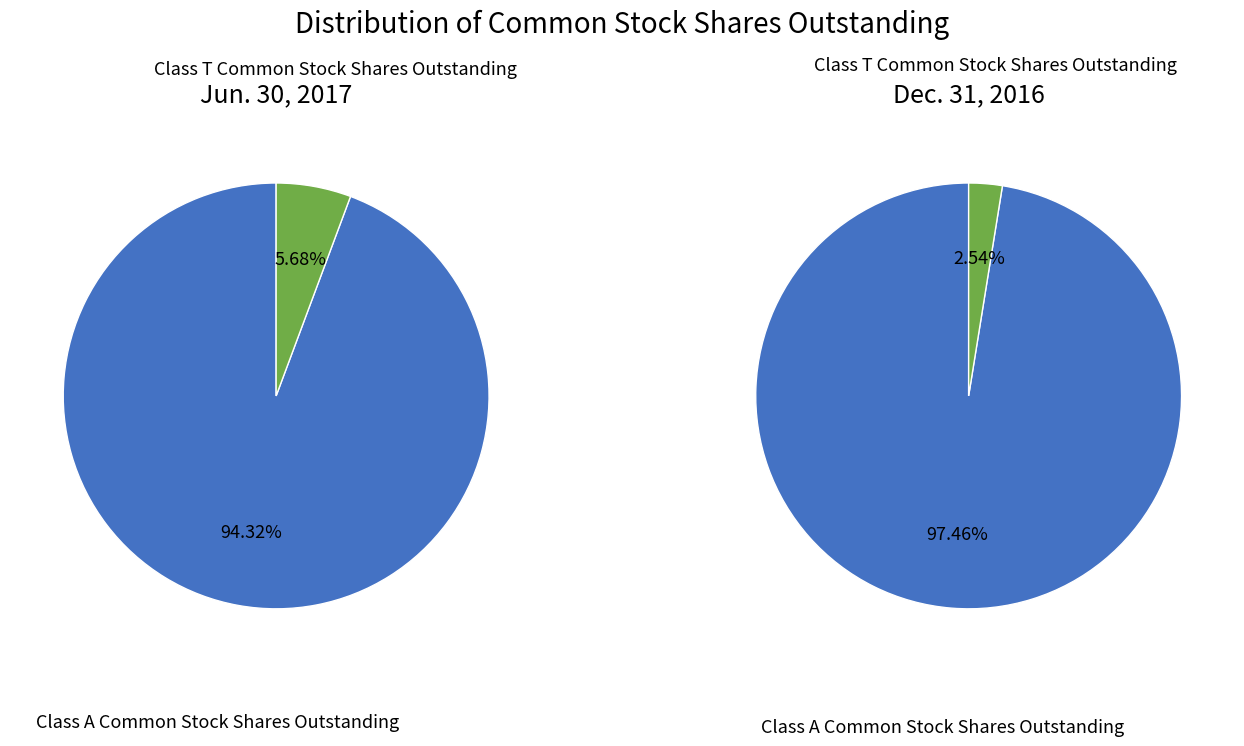

What percentage is the Class T Common Stock Shares Outstanding slice, to the nearest percent?

6%